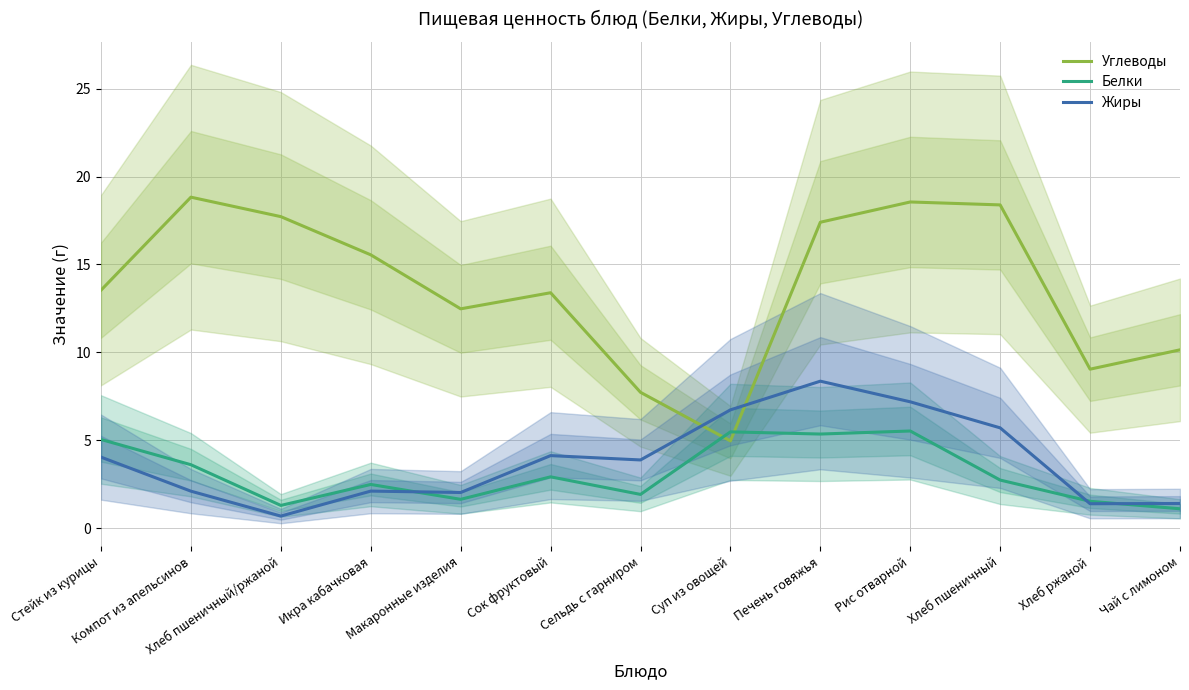

True or false: Углеводы and Жиры cross at least once.

True